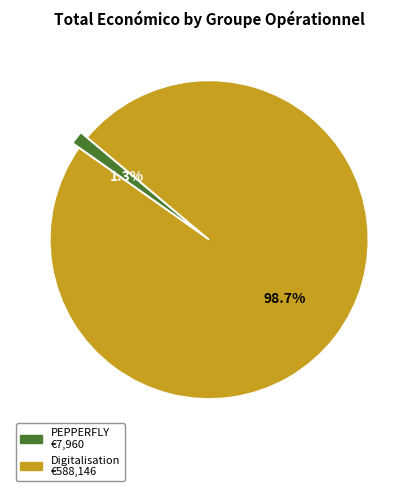

To the nearest percent, what is the difference between the largest and smallest slice percentages?

97%